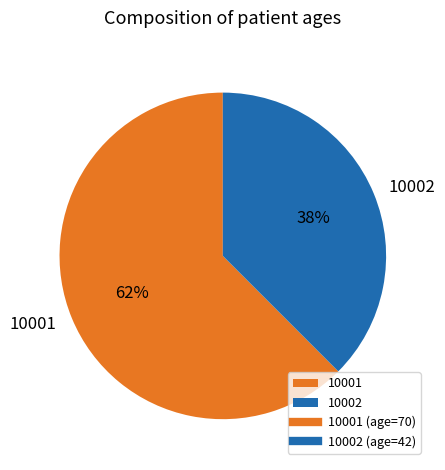

Count the number of slices in the pie.

2